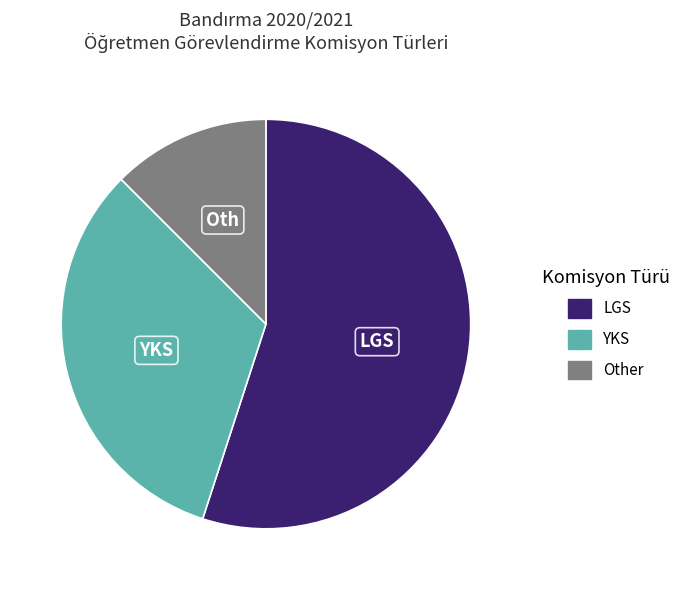

Approximately how many times larger is the value at Other compared to LGS?

0.2